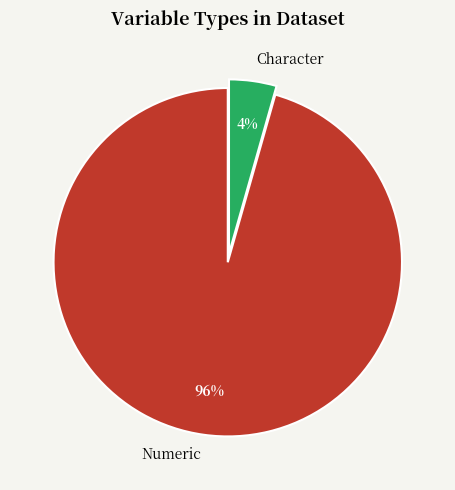

Is it true that Numeric is 89% of the pie?

False